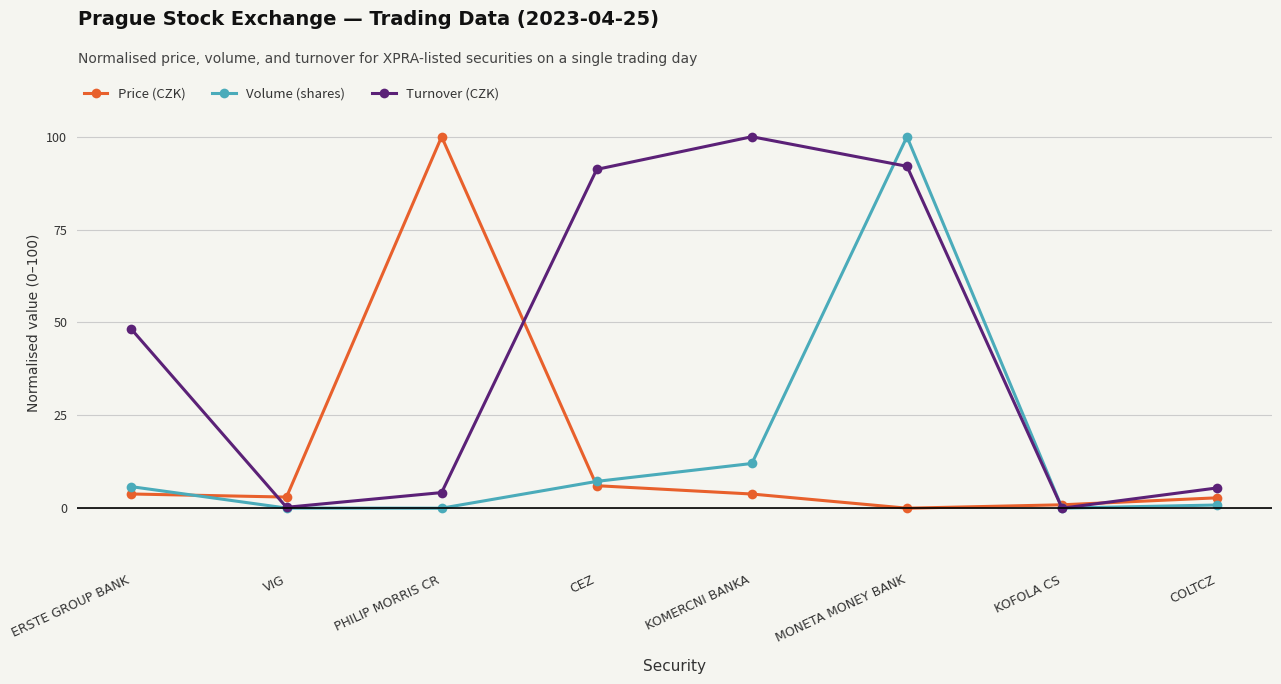

What is the maximum value for Price (CZK)?

100.0